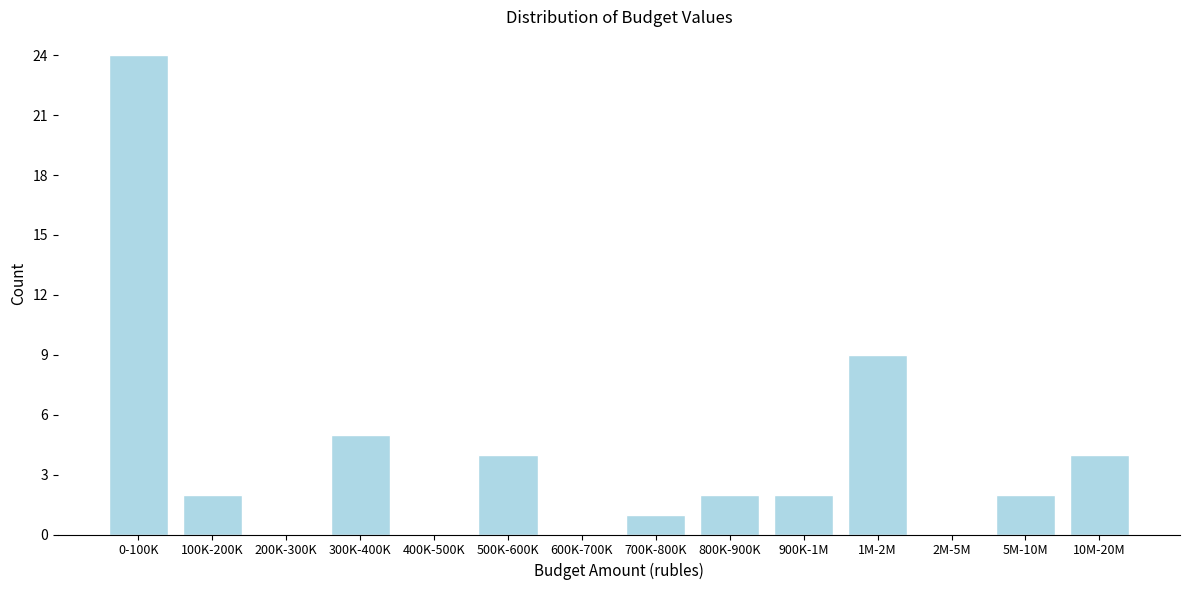

Reading left to right, what are all the values shown in this chart?

0-100K=24	100K-200K=2	200K-300K=0	300K-400K=5	400K-500K=0	500K-600K=4	600K-700K=0	700K-800K=1	800K-900K=2	900K-1M=2	1M-2M=9	2M-5M=0	5M-10M=2	10M-20M=4